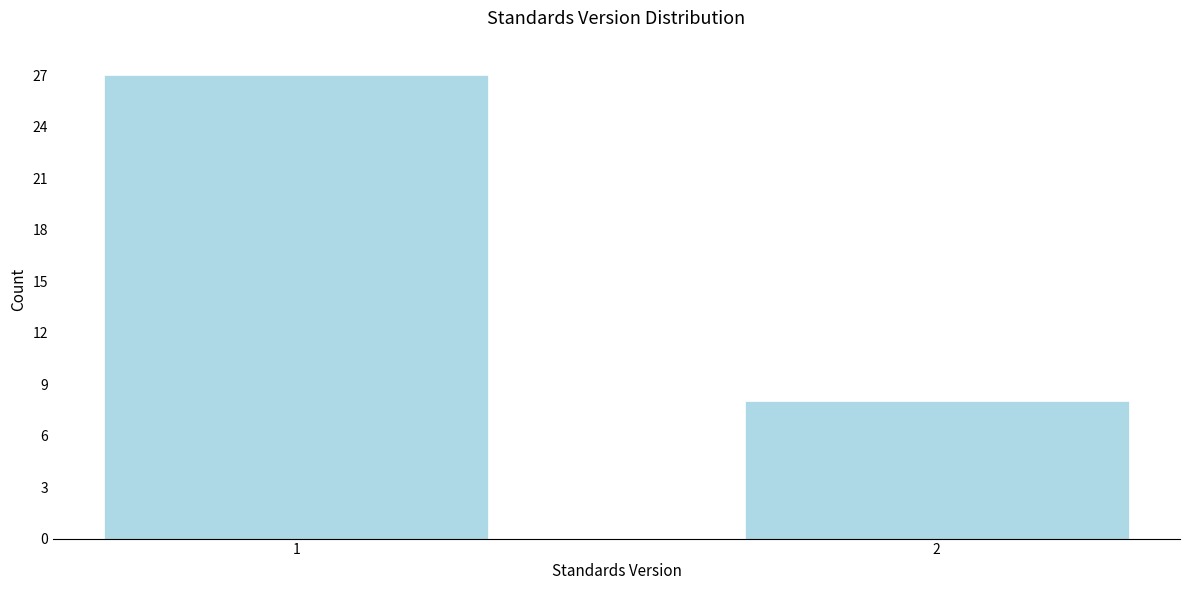

Reading left to right, extract all data points from this chart.

1=27	2=8